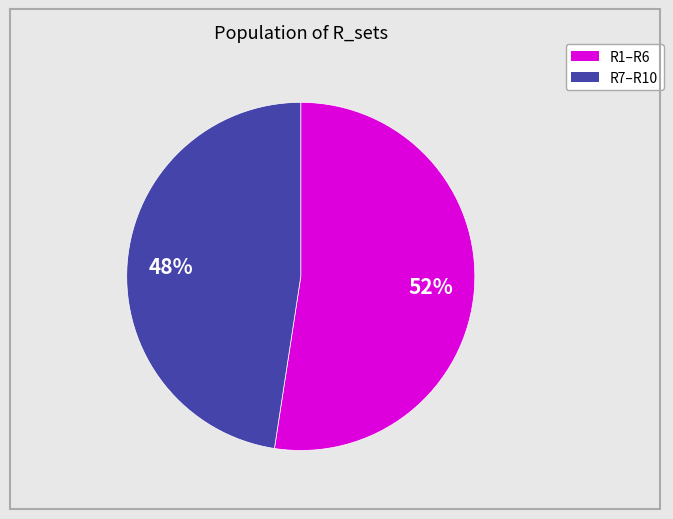

Count the number of slices in the pie.

2